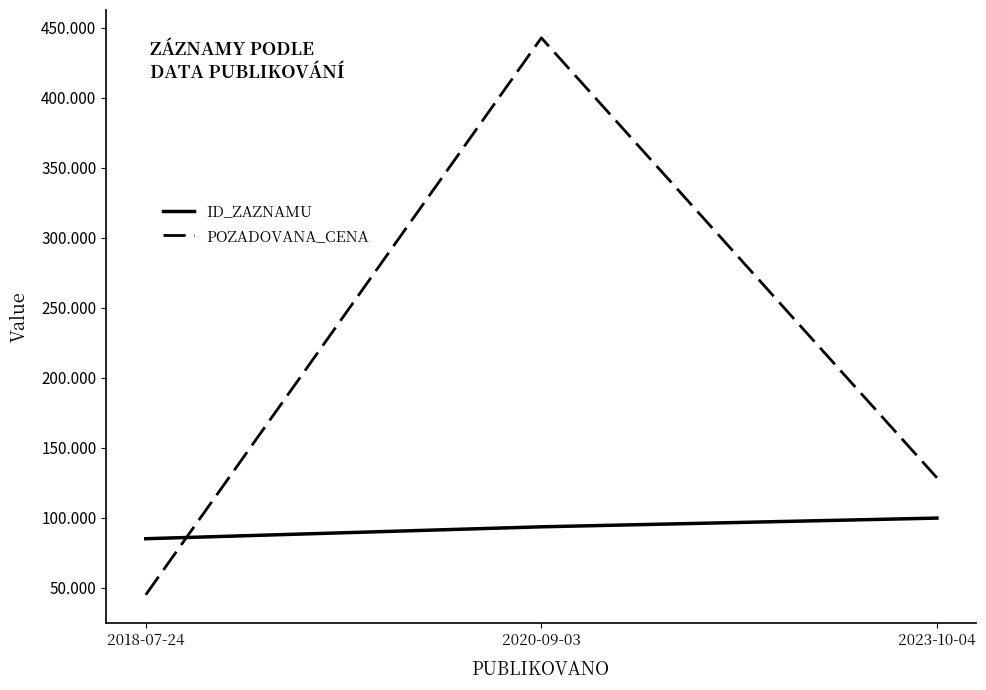

What are all the series names shown in the legend?

ID_ZAZNAMU, POZADOVANA_CENA